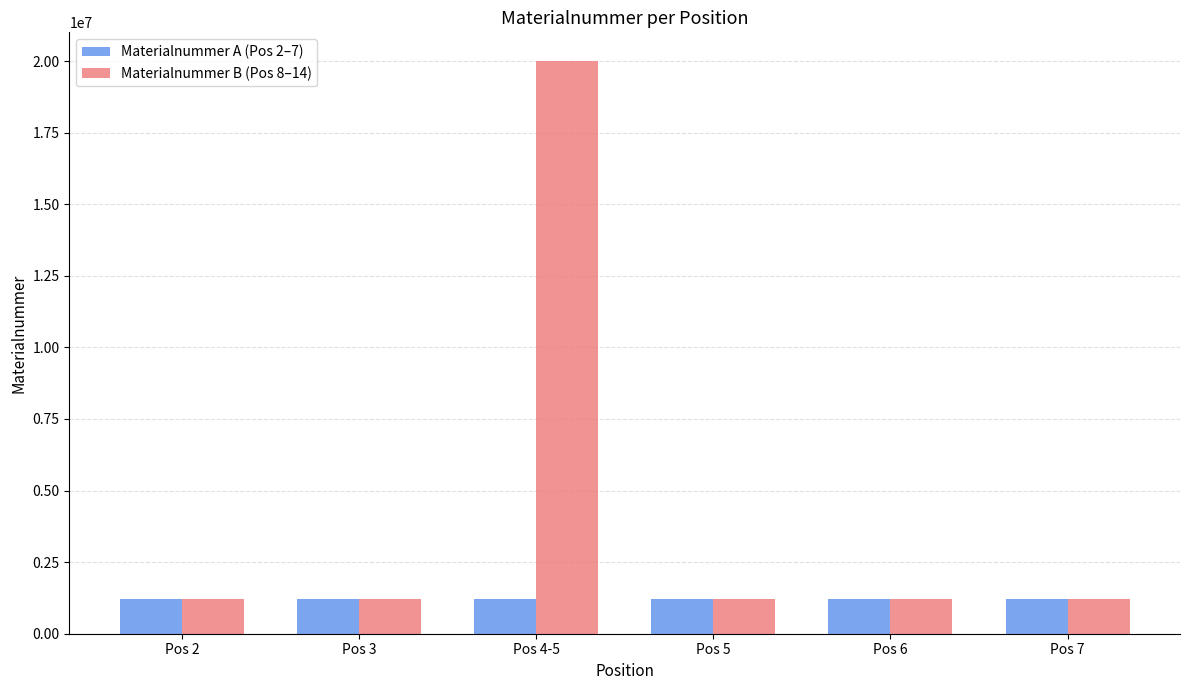

List the series in order of their overall mean, lowest first.

Materialnummer A (Pos 2–7), Materialnummer B (Pos 8–14)